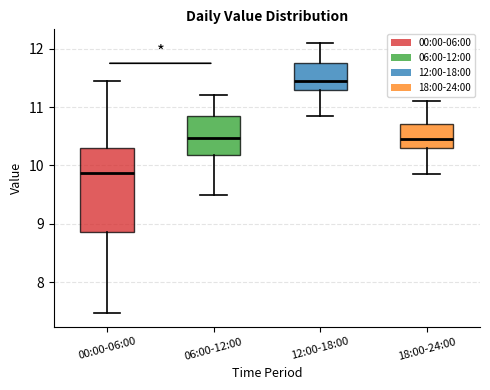

Reading left to right, transcribe this box plot: for each box, give where its median line is, the range the box spans, and where its two whiskers end, as read against the y-axis. The values are not printed on the chart, so give them approximately, as read against the axis.

00:00-06:00: median 9.9, box 8.9 to 10.3, whiskers 7.5 to 11.5
06:00-12:00: median 10.5, box 10.2 to 10.9, whiskers 9.5 to 11.2
12:00-18:00: median 11.5, box 11.3 to 11.8, whiskers 10.9 to 12.1
18:00-24:00: median 10.5, box 10.3 to 10.7, whiskers 9.9 to 11.1